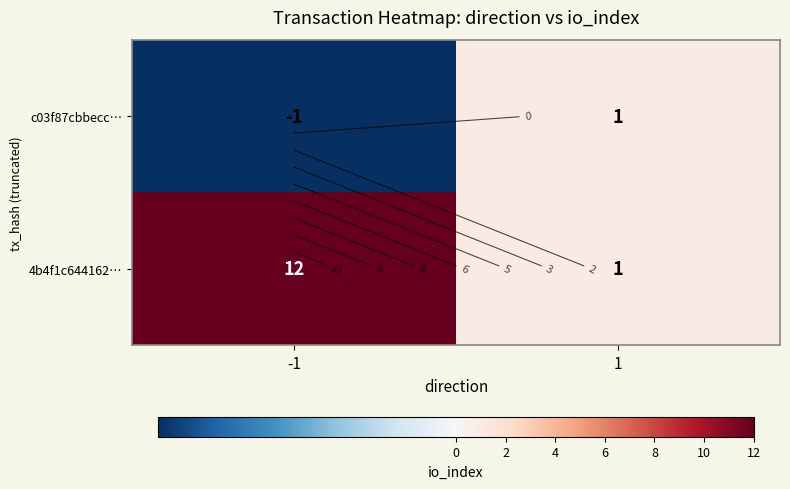

Between 1 and -1, which is larger?

1